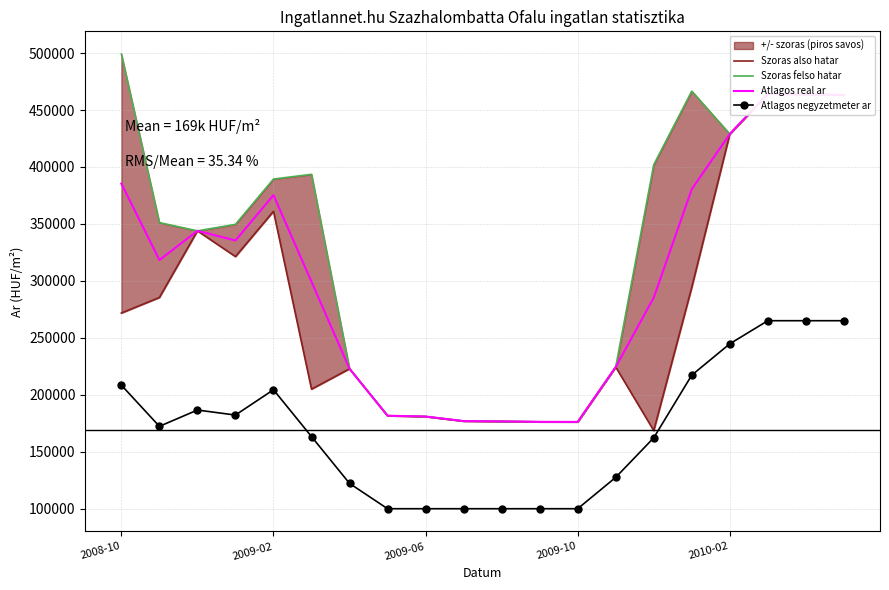

What position from the left is 6?

7